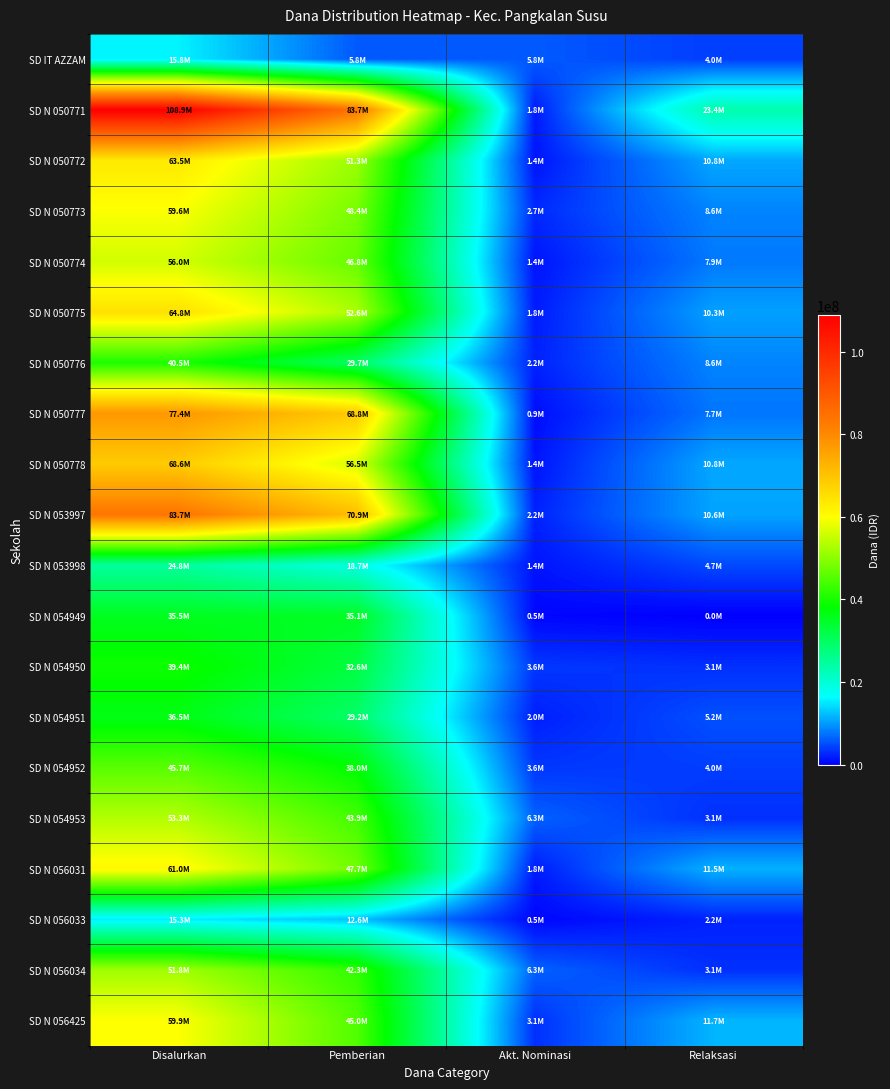

Reading left to right, list all the values displayed in this chart.

SD IT AZZAM: Disalurkan=15750000	Pemberian=5850000	Akt. Nominasi=5850000	Relaksasi=4050000
SD N 050771: Disalurkan=108900000	Pemberian=83700000	Akt. Nominasi=1800000	Relaksasi=23400000
SD N 050772: Disalurkan=63450000	Pemberian=51300000	Akt. Nominasi=1350000	Relaksasi=10800000
SD N 050773: Disalurkan=59625000	Pemberian=48375000	Akt. Nominasi=2700000	Relaksasi=8550000
SD N 050774: Disalurkan=56025000	Pemberian=46800000	Akt. Nominasi=1350000	Relaksasi=7875000
SD N 050775: Disalurkan=64800000	Pemberian=52650000	Akt. Nominasi=1800000	Relaksasi=10350000
SD N 050776: Disalurkan=40500000	Pemberian=29700000	Akt. Nominasi=2250000	Relaksasi=8550000
SD N 050777: Disalurkan=77400000	Pemberian=68850000	Akt. Nominasi=900000	Relaksasi=7650000
SD N 050778: Disalurkan=68625000	Pemberian=56475000	Akt. Nominasi=1350000	Relaksasi=10800000
SD N 053997: Disalurkan=83700000	Pemberian=70875000	Akt. Nominasi=2250000	Relaksasi=10575000
SD N 053998: Disalurkan=24750000	Pemberian=18675000	Akt. Nominasi=1350000	Relaksasi=4725000
SD N 054949: Disalurkan=35550000	Pemberian=35100000	Akt. Nominasi=450000	Relaksasi=0
SD N 054950: Disalurkan=39375000	Pemberian=32625000	Akt. Nominasi=3600000	Relaksasi=3150000
SD N 054951: Disalurkan=36450000	Pemberian=29250000	Akt. Nominasi=2025000	Relaksasi=5175000
SD N 054952: Disalurkan=45675000	Pemberian=38025000	Akt. Nominasi=3600000	Relaksasi=4050000
SD N 054953: Disalurkan=53325000	Pemberian=43875000	Akt. Nominasi=6300000	Relaksasi=3150000
SD N 056031: Disalurkan=60975000	Pemberian=47700000	Akt. Nominasi=1800000	Relaksasi=11475000
SD N 056033: Disalurkan=15300000	Pemberian=12600000	Akt. Nominasi=450000	Relaksasi=2250000
SD N 056034: Disalurkan=51750000	Pemberian=42300000	Akt. Nominasi=6300000	Relaksasi=3150000
SD N 056425: Disalurkan=59850000	Pemberian=45000000	Akt. Nominasi=3150000	Relaksasi=11700000